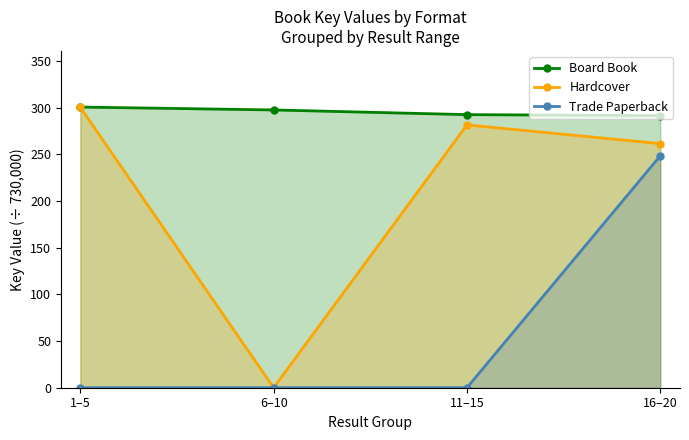

What is the label of the 3rd point from the left?

11–15